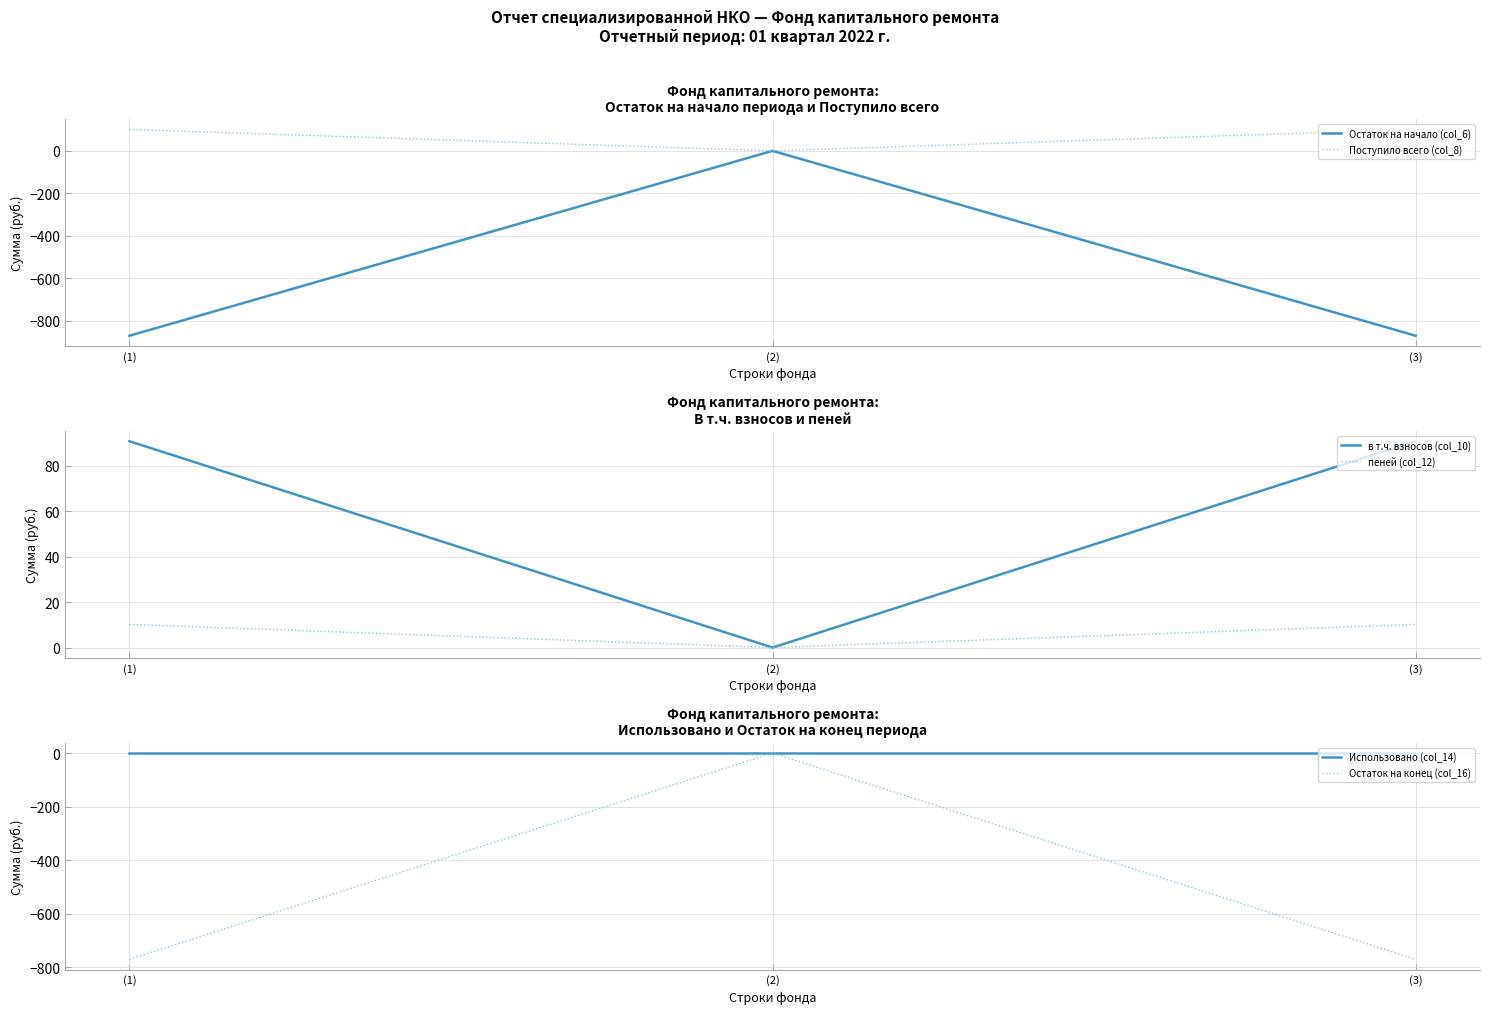

At how many categories does at least one series exceed 69?

2